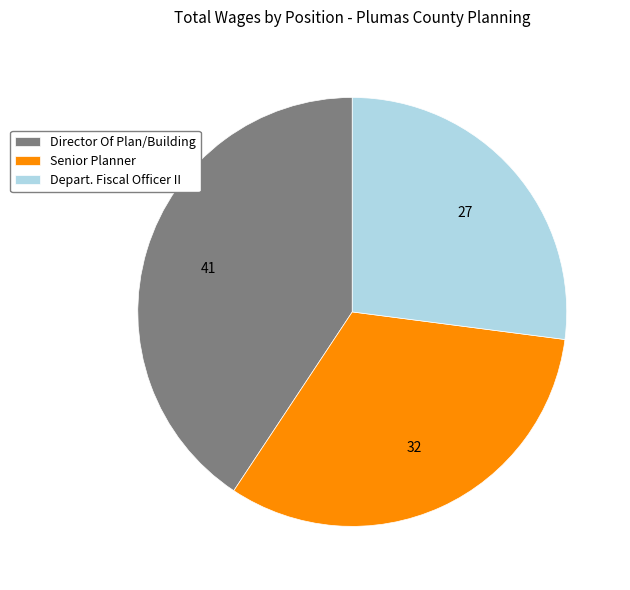

How many slices are in this pie chart?

3